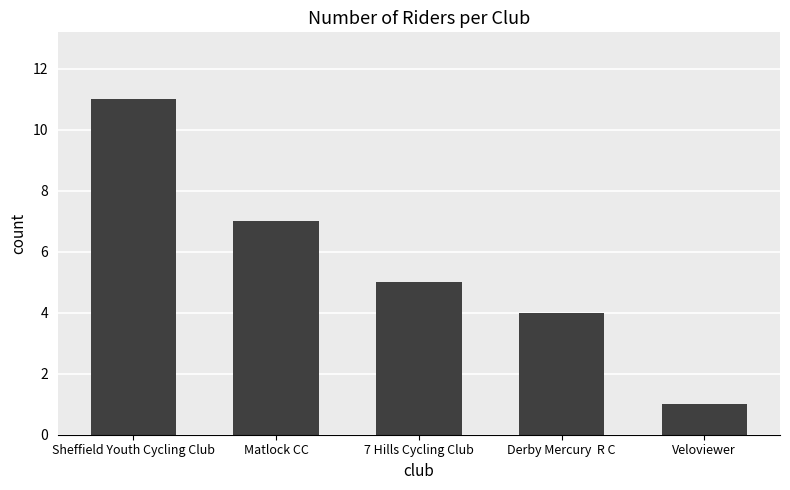

Rank the categories by value from lowest to highest.

Veloviewer, Derby Mercury  R C, 7 Hills Cycling Club, Matlock CC, Sheffield Youth Cycling Club